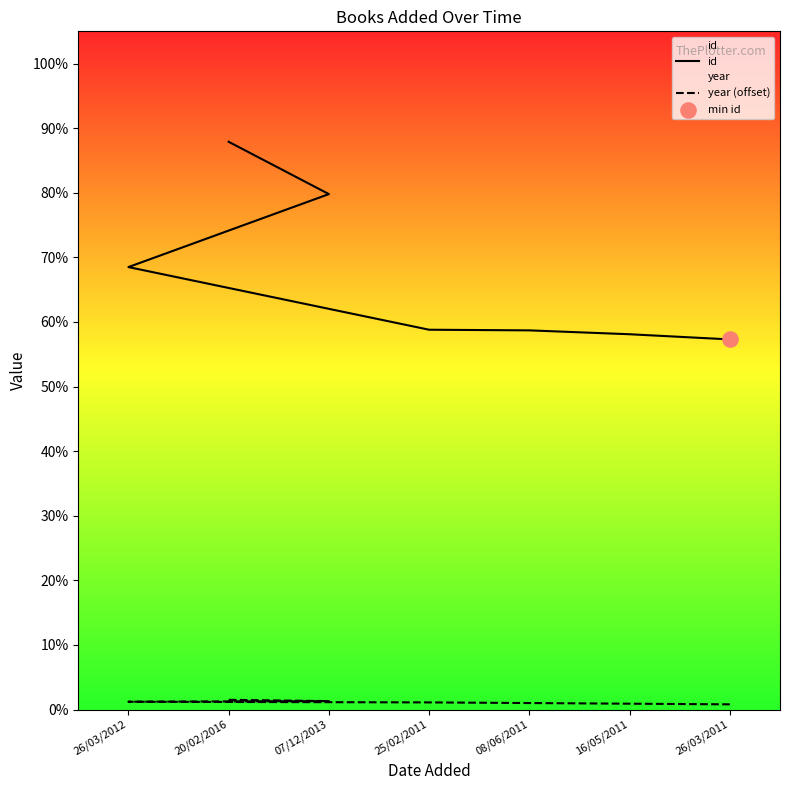

At which category is the sum across all series the highest?

20/02/2016